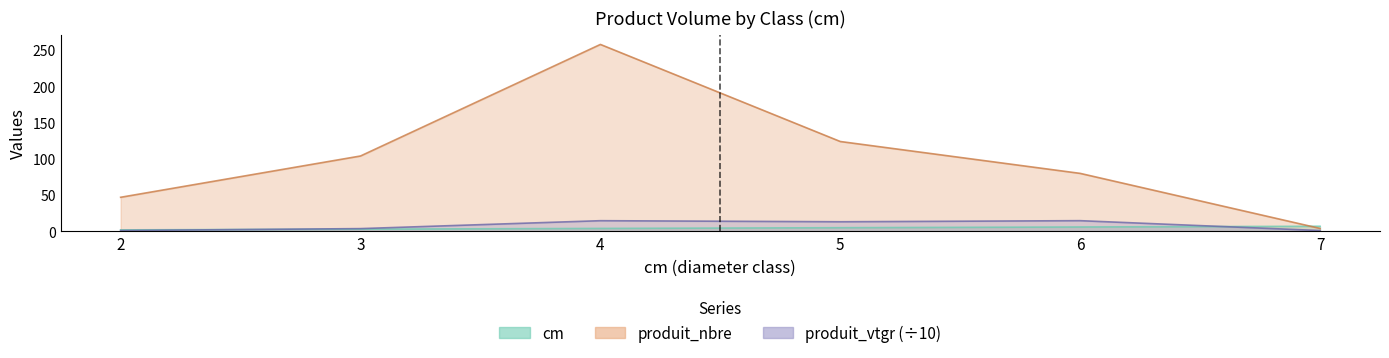

How many interior local peaks does the produit_nbre series have?

1